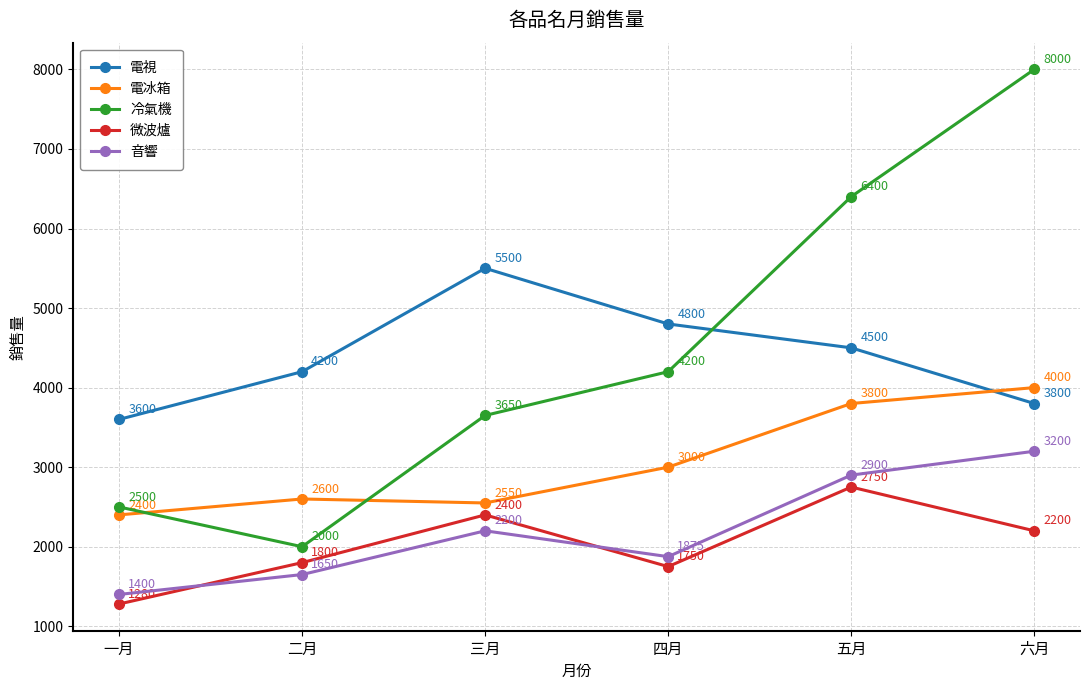

What is the maximum value for 電視?

5500